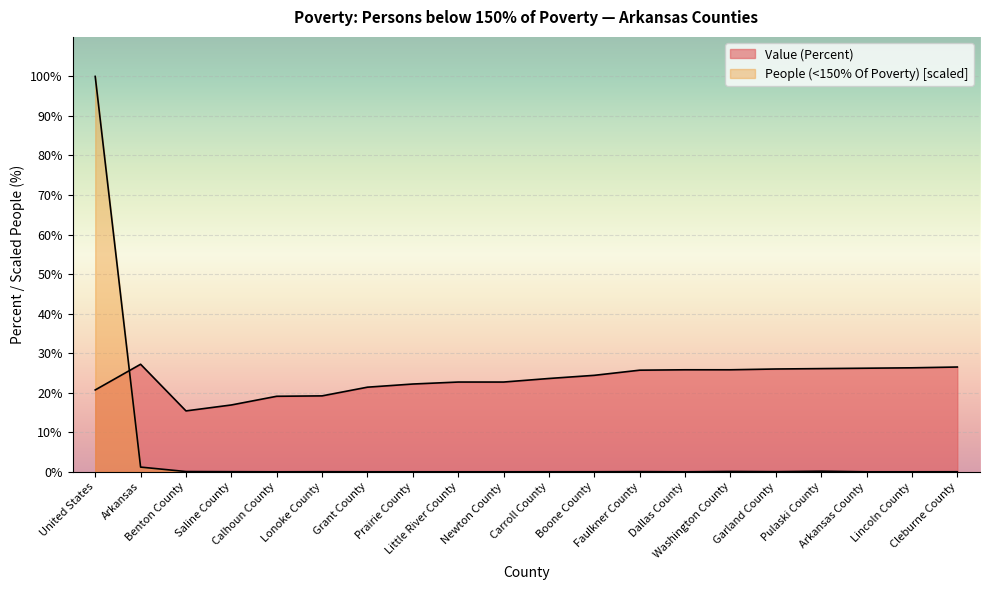

The value of Value (Percent) at Faulkner County is 13.2. True or false?

False